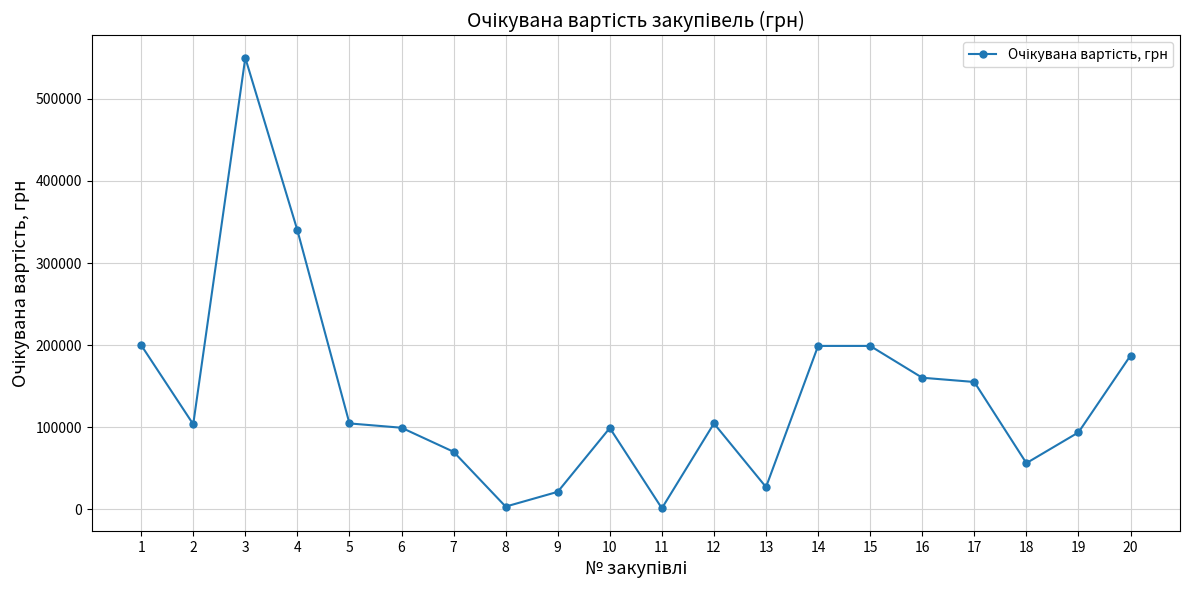

The chart shows a value of 66155.1 at 16. True or false?

False